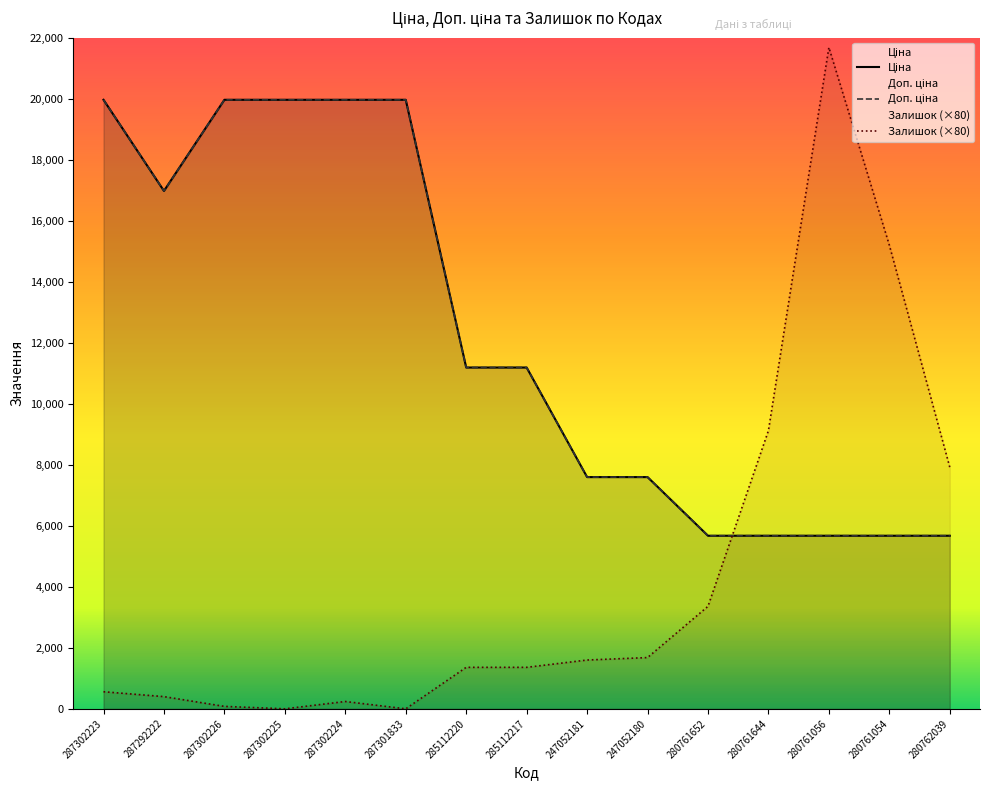

True or false: Доп. ціна and Ціна intersect in this chart.

False